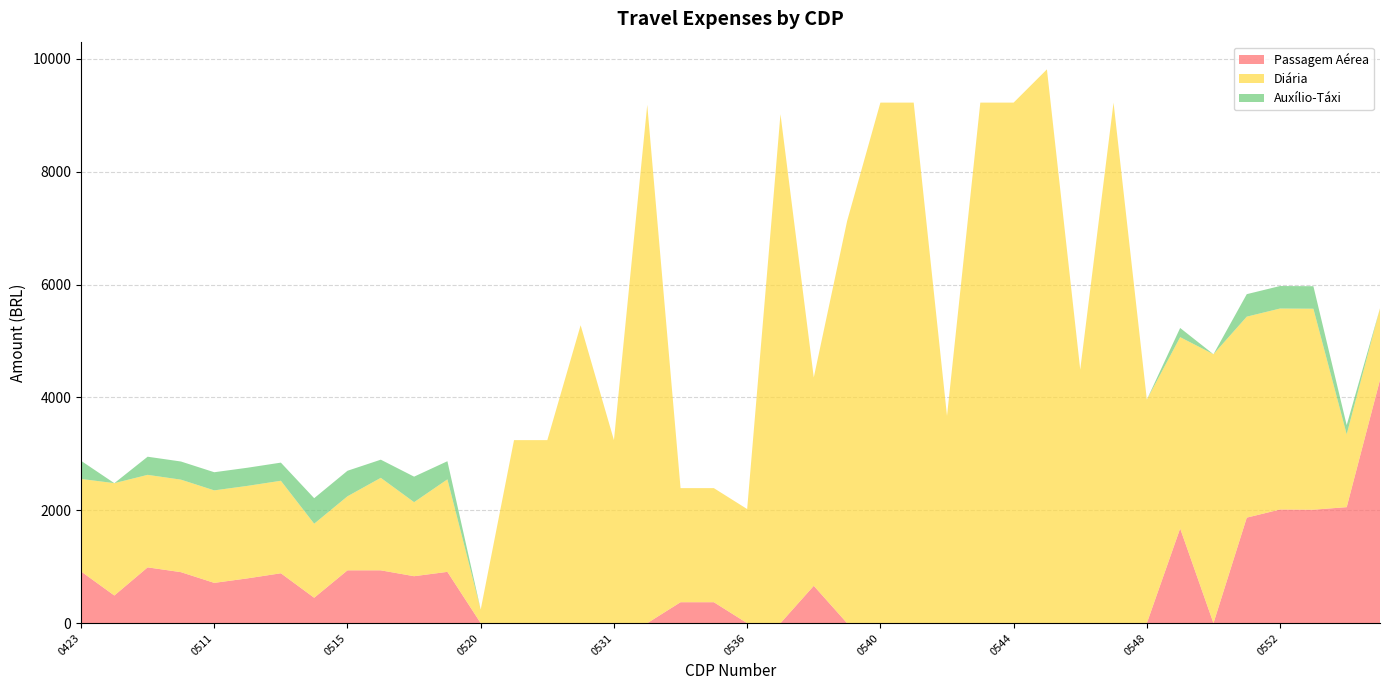

Reading left to right, extract all data points from this chart.

Passagem Aérea: 916.9	490.1	988.9	903.9	713.8	793.8	884.2	450.1	936.2	936.2	832.1	909.1	0.0	0.0	0.0	0.0	0.0	0.0	371.1	371.1	0.0	0.0	662.0	0.0	0.0	0.0	0.0	0.0	0.0	0.0	0.0	0.0	0.0	1678.2	0.0	1870.3	2014.5	2010.9	2056.1	4312.7
Diária: 1639.7	1991.0	1639.7	1639.7	1639.7	1639.7	1639.7	1312.2	1312.2	1639.7	1312.2	1639.7	240.9	3244.0	3244.0	5280.6	3244.0	9187.5	2022.2	2022.2	2022.2	9022.1	3693.3	7126.5	9226.5	9226.5	3672.9	9226.5	9226.5	9815.9	4493.4	9226.5	3962.1	3391.0	4766.5	3562.3	3562.3	3562.3	1291.0	1268.4
Auxílio-Táxi: 321.5	0.0	321.5	321.5	321.5	321.5	321.5	452.5	452.5	321.5	452.5	321.5	0.0	0.0	0.0	0.0	0.0	0.0	0.0	0.0	0.0	0.0	0.0	0.0	0.0	0.0	0.0	0.0	0.0	0.0	0.0	0.0	0.0	162.7	0.0	398.8	398.8	398.8	162.7	0.0